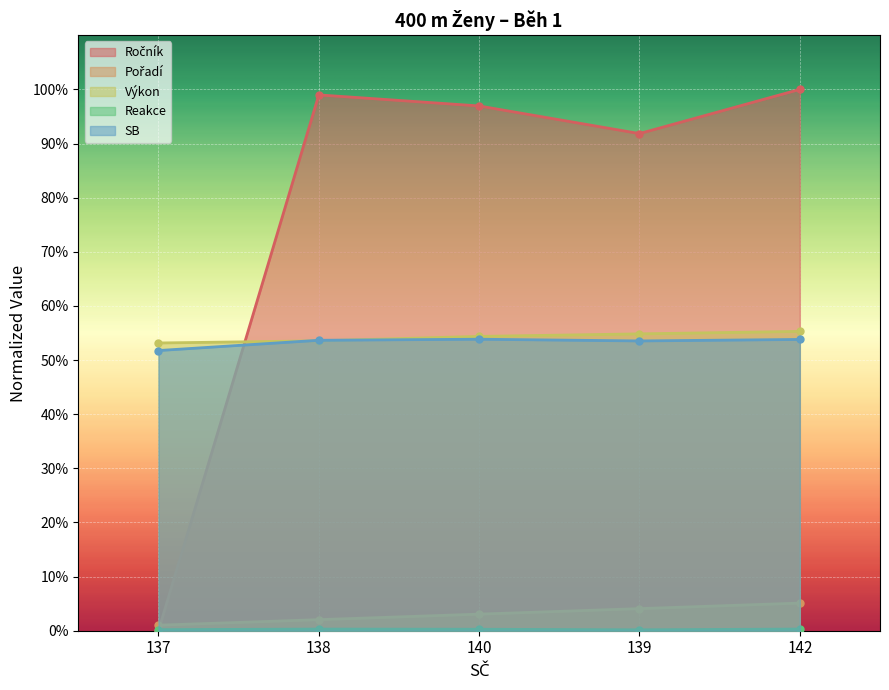

What is the difference between the second highest and minimum values in the Ročník series?

99.0